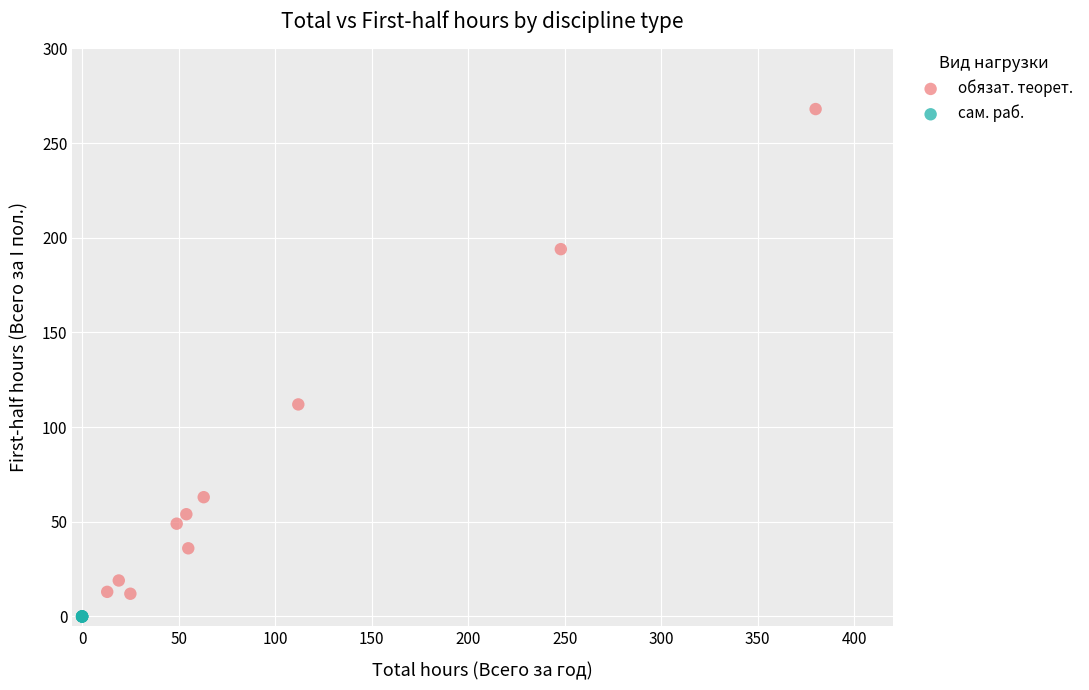

Which series contains the highest Y value?

обязат. теорет.